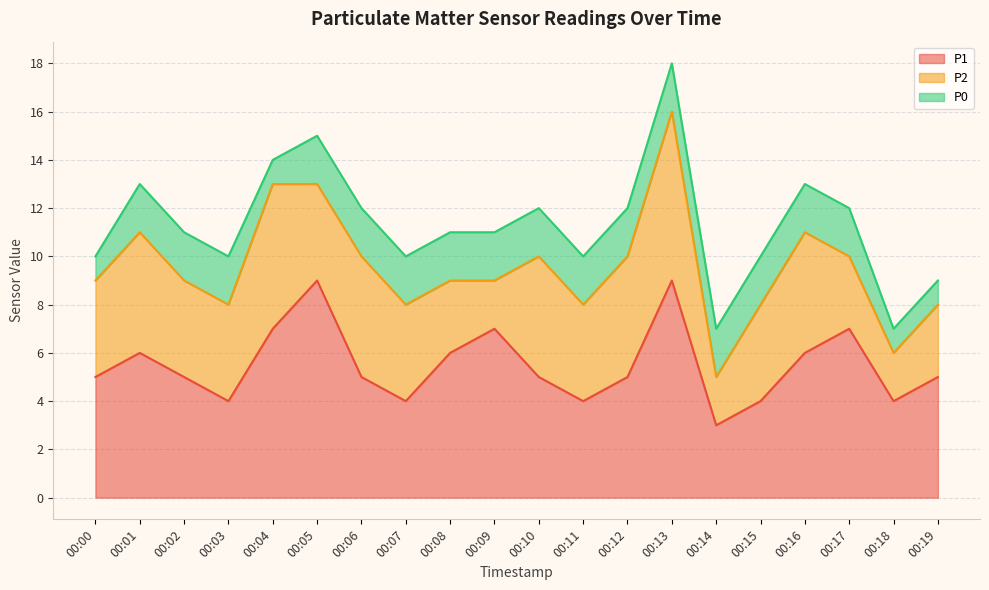

Reading left to right, extract all data points from this chart.

P1: 00:00=5	00:01=6	00:02=5	00:03=4	00:04=7	00:05=9	00:06=5	00:07=4	00:08=6	00:09=7	00:10=5	00:11=4	00:12=5	00:13=9	00:14=3	00:15=4	00:16=6	00:17=7	00:18=4	00:19=5
P2: 00:00=4	00:01=5	00:02=4	00:03=4	00:04=6	00:05=4	00:06=5	00:07=4	00:08=3	00:09=2	00:10=5	00:11=4	00:12=5	00:13=7	00:14=2	00:15=4	00:16=5	00:17=3	00:18=2	00:19=3
P0: 00:00=1	00:01=2	00:02=2	00:03=2	00:04=1	00:05=2	00:06=2	00:07=2	00:08=2	00:09=2	00:10=2	00:11=2	00:12=2	00:13=2	00:14=2	00:15=2	00:16=2	00:17=2	00:18=1	00:19=1